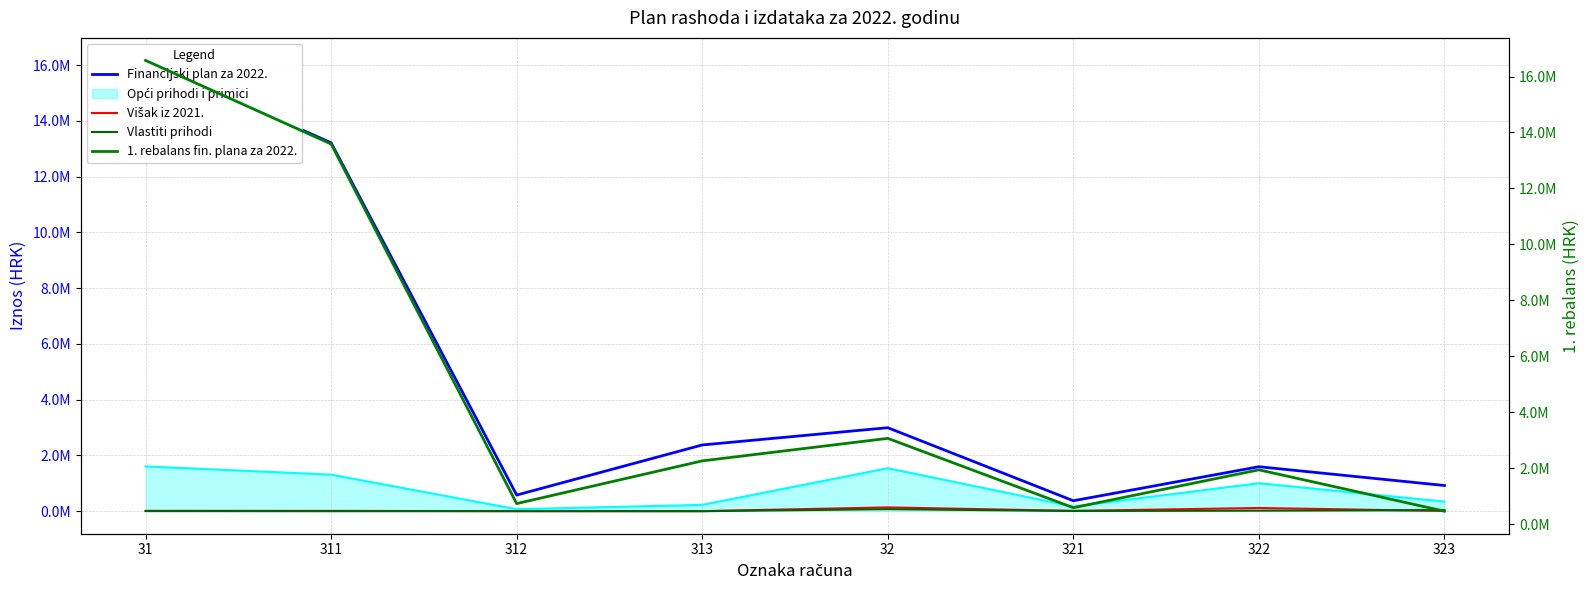

At which category does the chart reach its peak across all series?

31